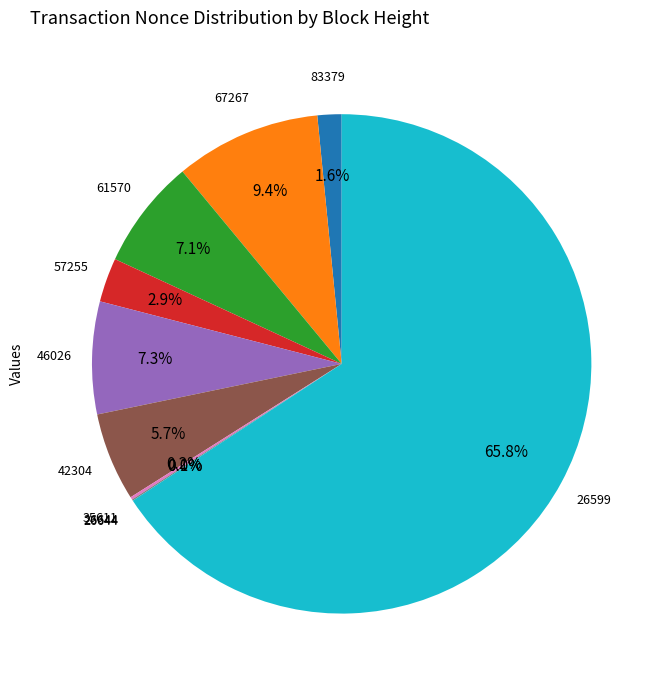

What percentage is the 46026 slice, to the nearest percent?

7%